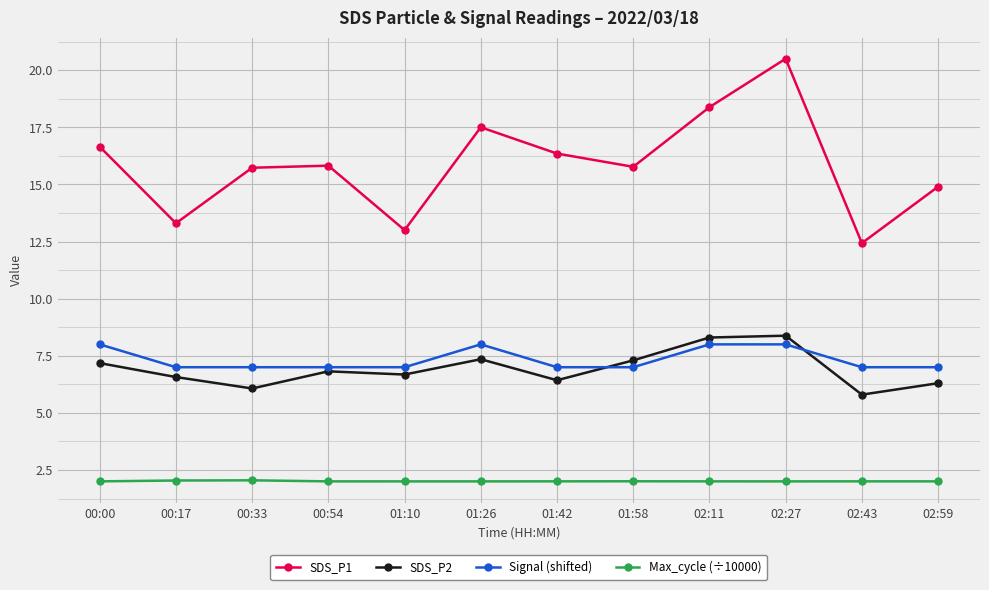

What position from the left is 01:42?

7